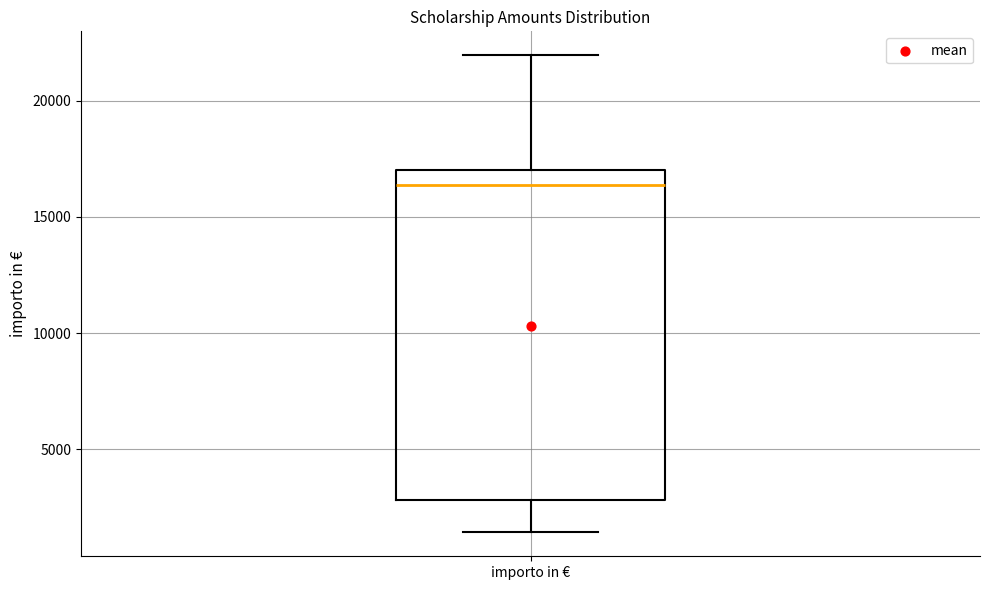

Read this box plot against the y-axis: the position of the median line, the range covered by the box, and the ends of both whiskers. The values are not printed on the chart, so give them approximately, as read against the axis.

median 16500, box 3000 to 17000, whiskers 1500 to 22000